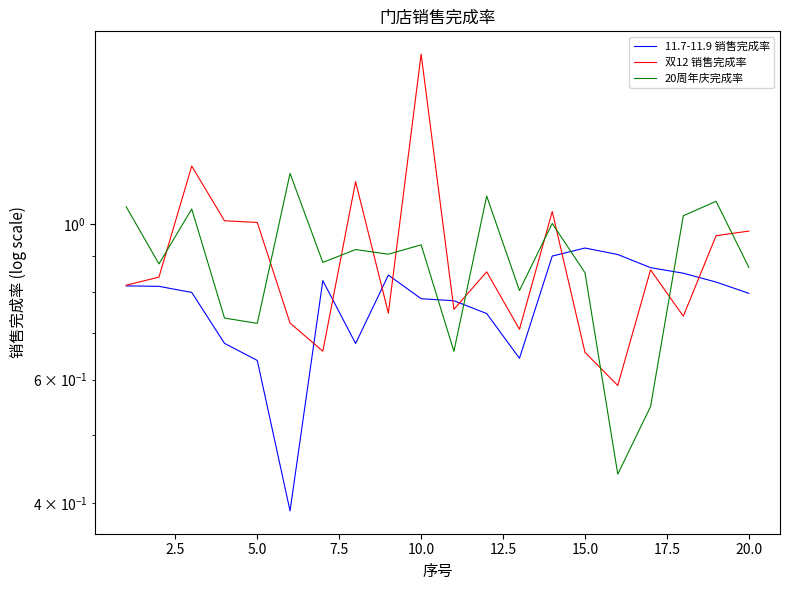

True or false: 20周年庆完成率 has more than 2 interior local peaks.

True